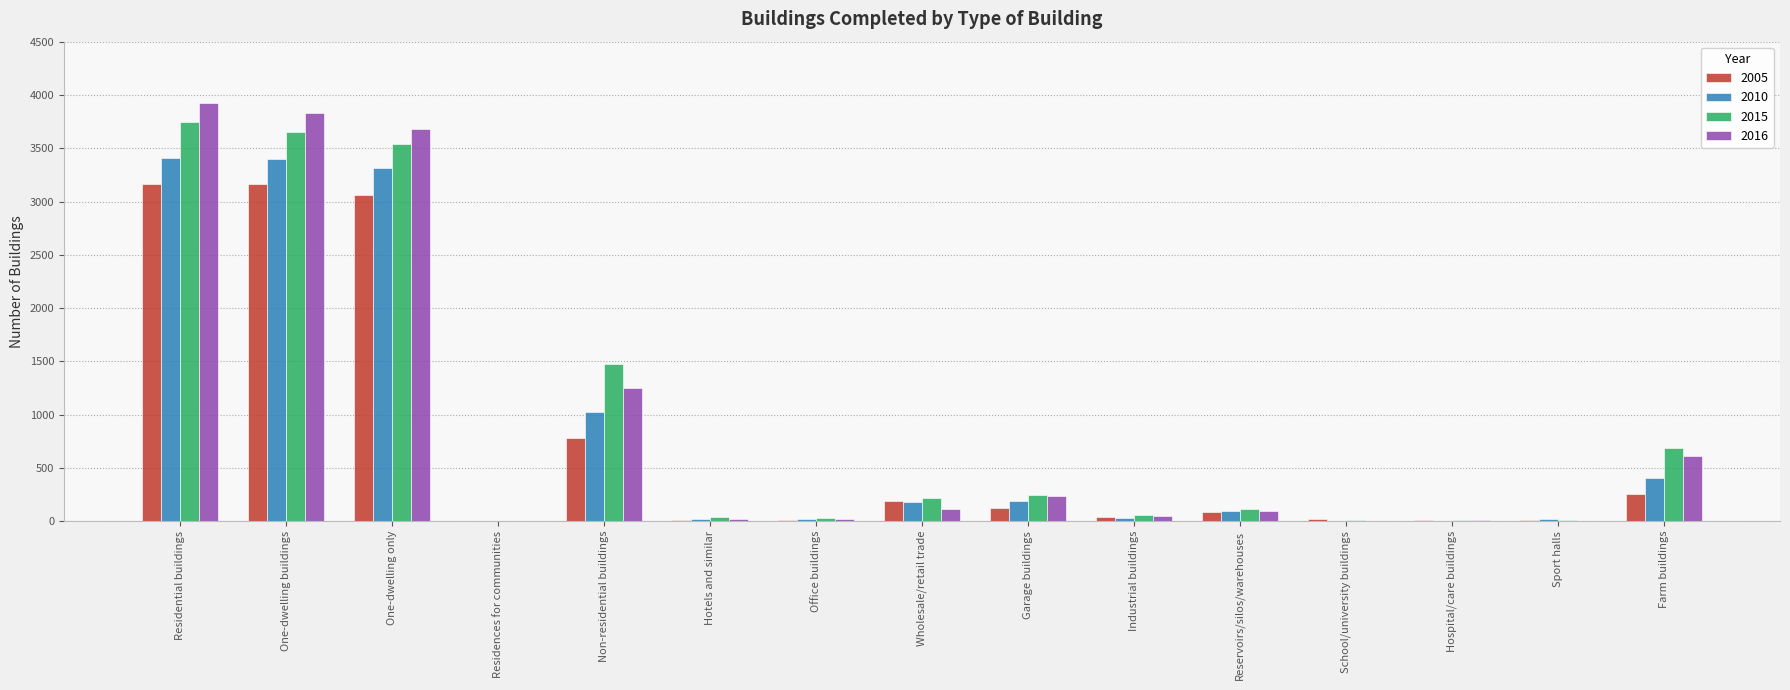

What is the maximum value shown in the chart?

3920